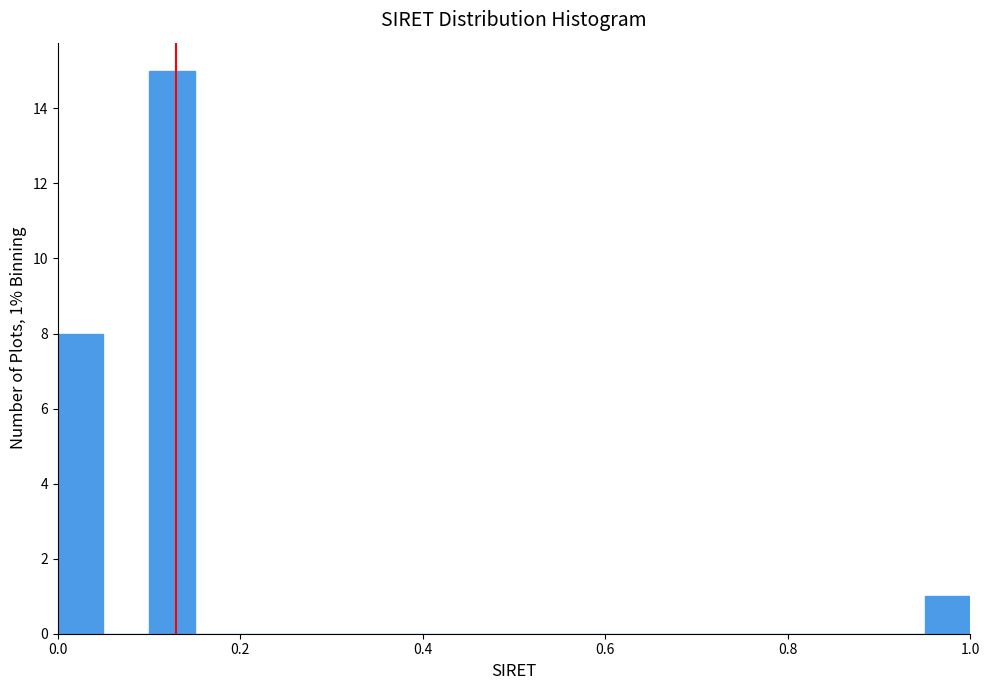

Read against the x-axis, roughly where is the centre of the tallest bar?

0.12